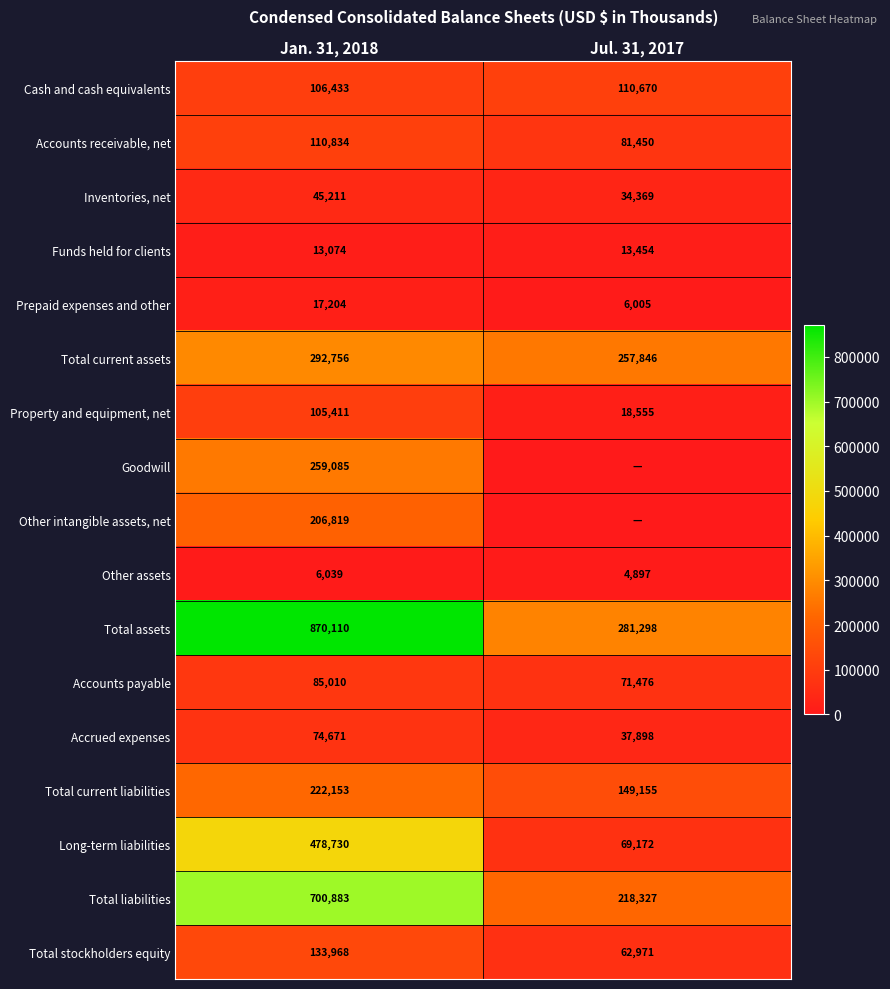

True or false: Cash and cash equivalents has a value of 106433 at Jan. 31, 2018.

True